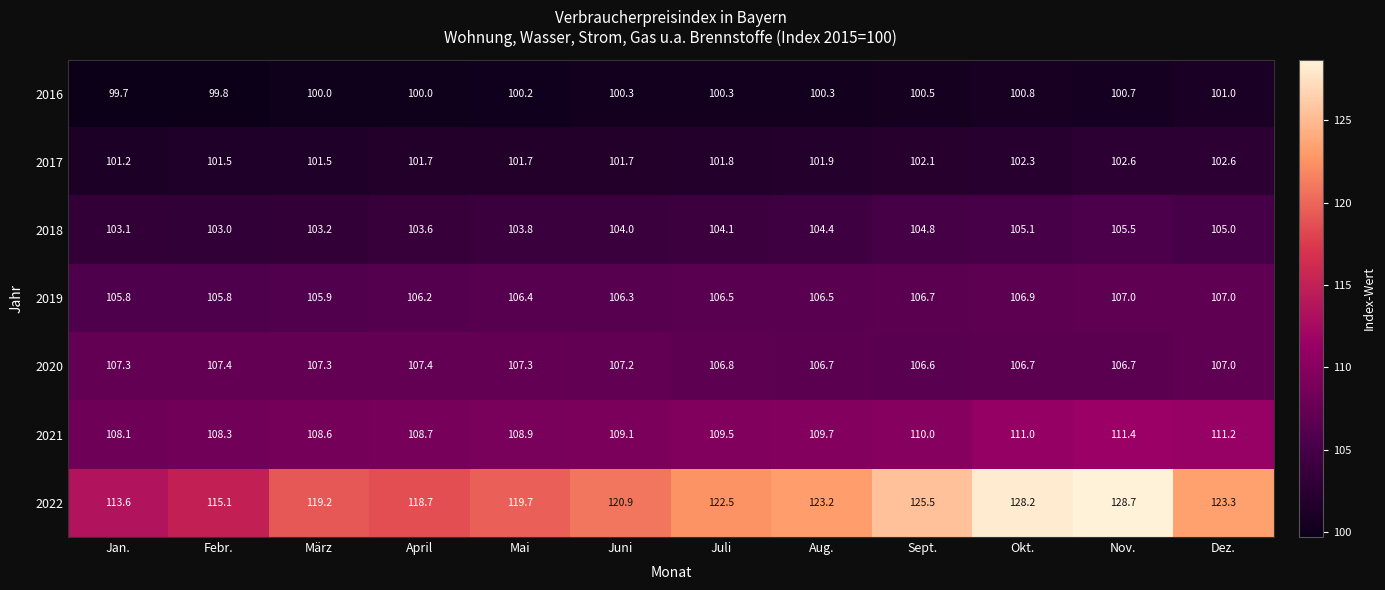

How many data points does each series have?

12